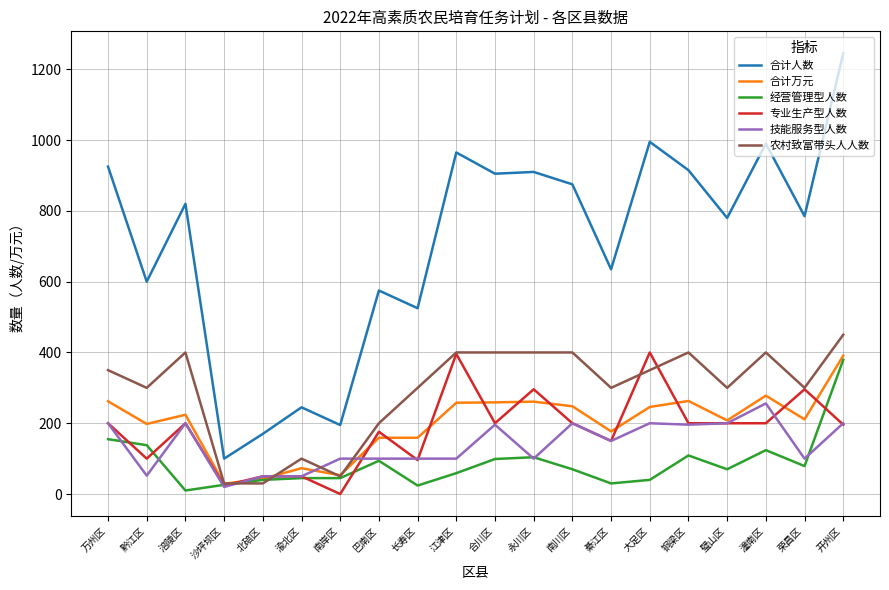

The value of 技能服务型人数 at 开州区 is 200. True or false?

True